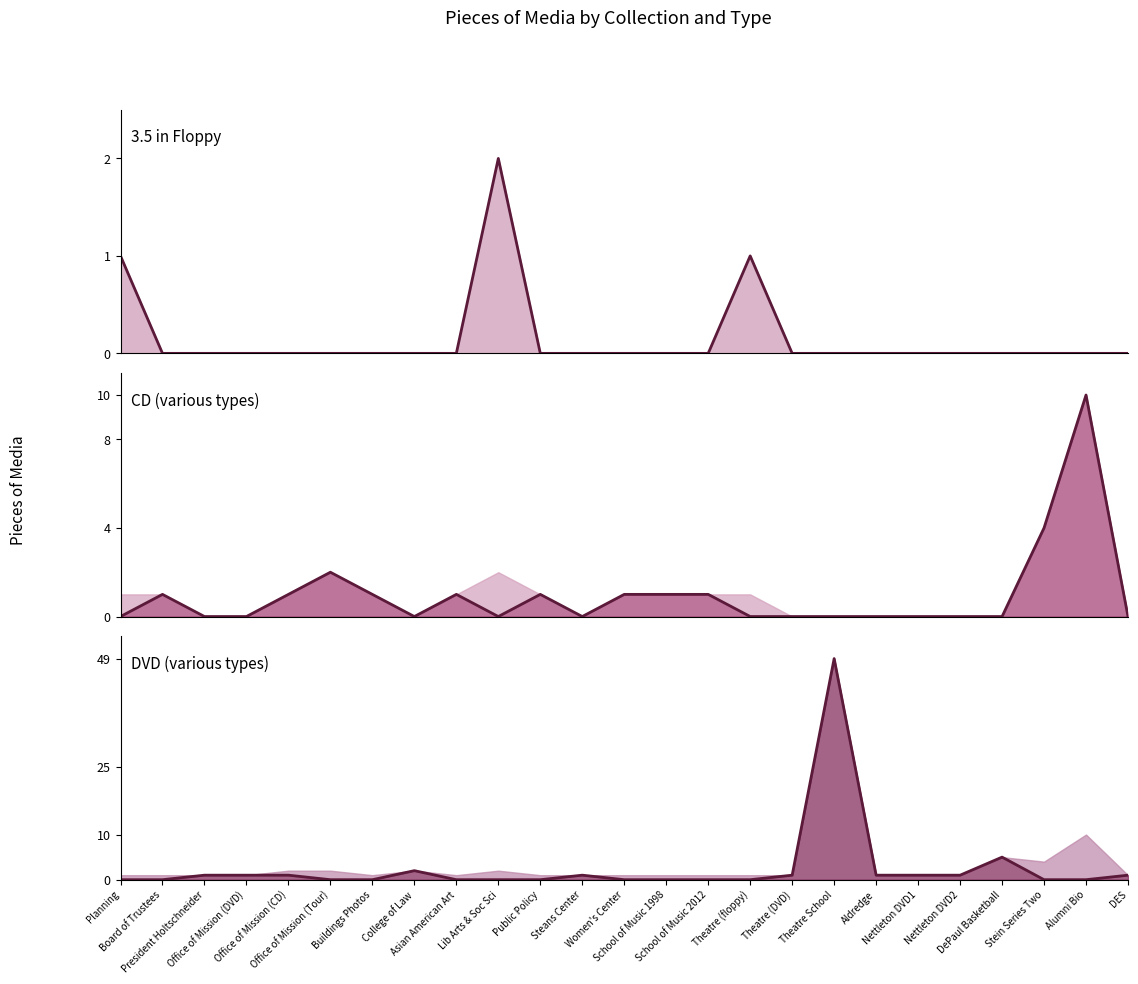

Does the chart display data point markers on the line(s)?

No